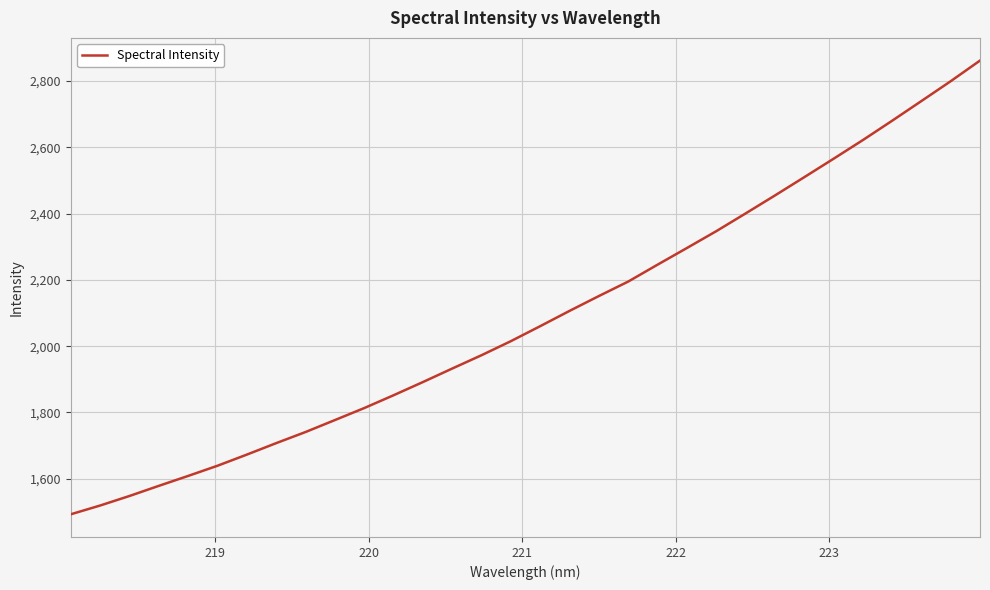

Count the number of data series in this chart.

1